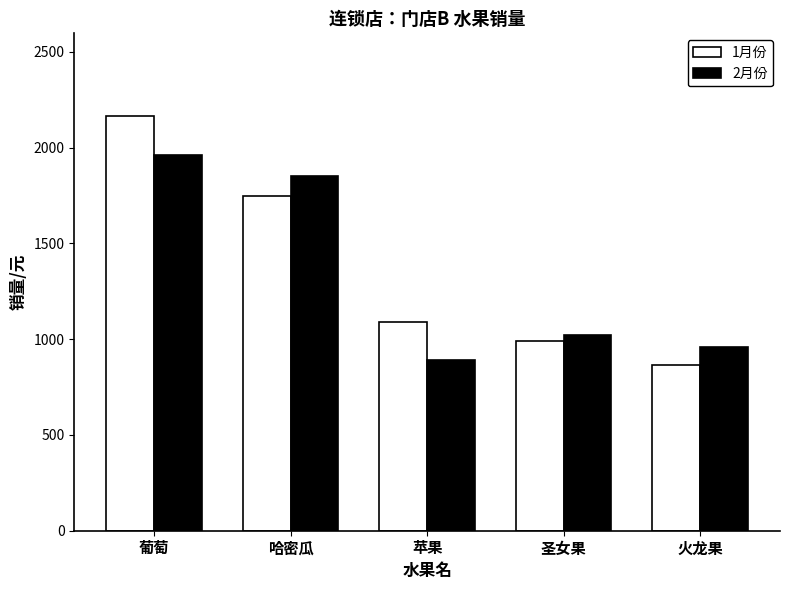

Is the value of 2月份 at 葡萄 greater than the value of 1月份 at 苹果?

Yes